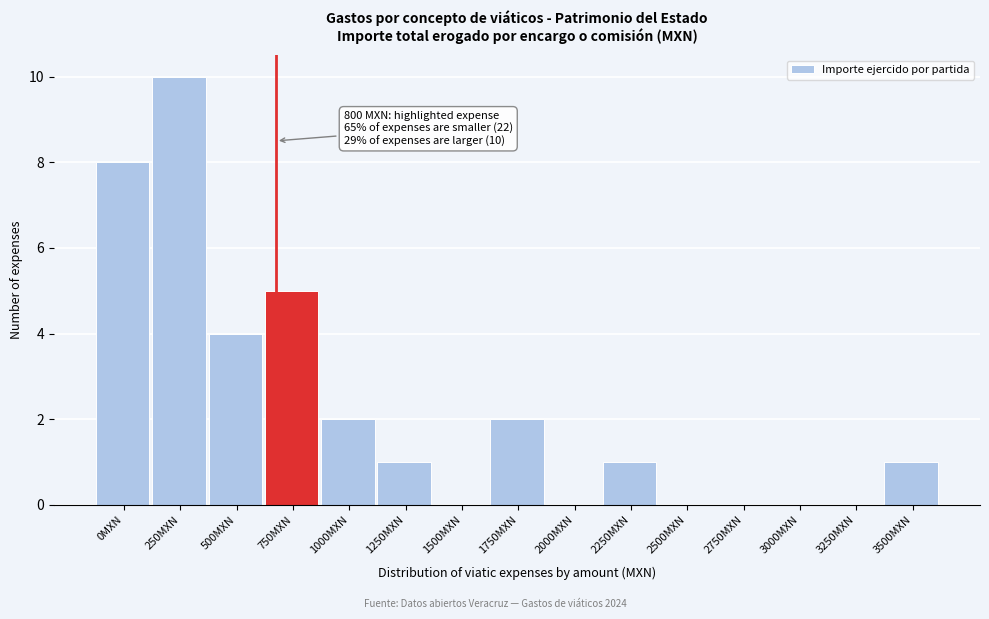

Reading left to right, list all the values displayed in this chart.

0MXN=8	250MXN=10	500MXN=4	750MXN=5	1000MXN=2	1250MXN=1	1500MXN=0	1750MXN=2	2000MXN=0	2250MXN=1	2500MXN=0	2750MXN=0	3000MXN=0	3250MXN=0	3500MXN=1